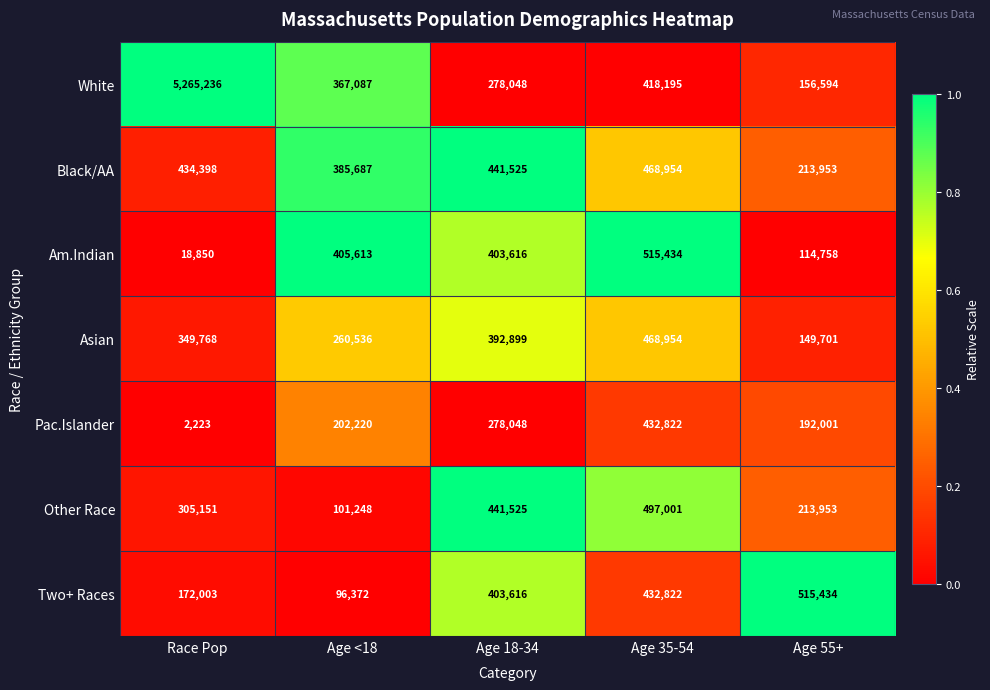

Between Race Pop and Age 18-34, which series saw the biggest shift?

White